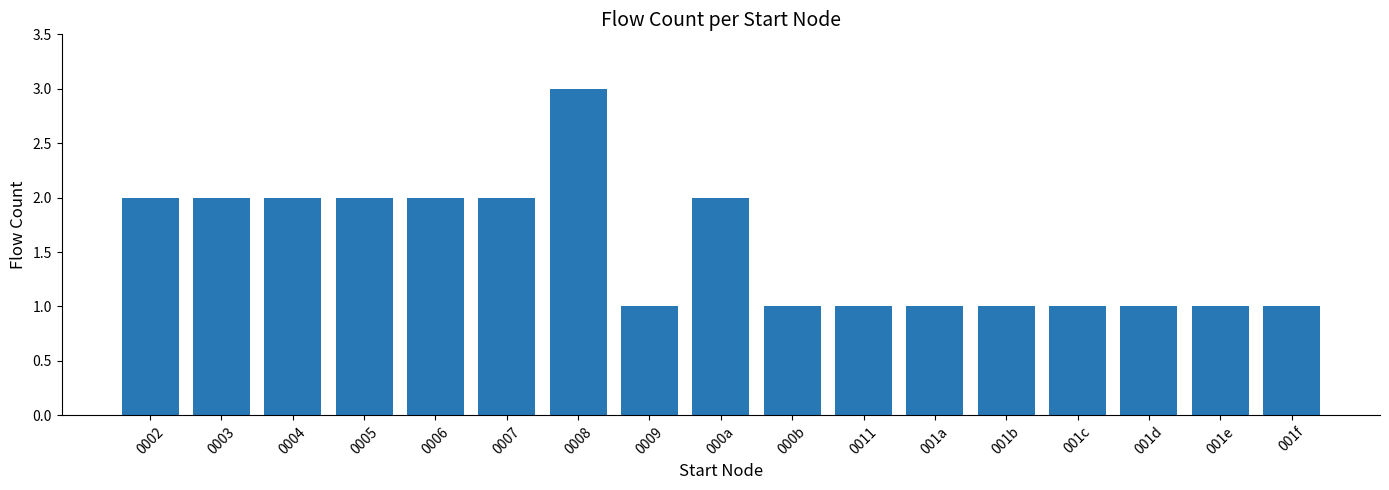

What is the difference between the second highest and second lowest values?

1